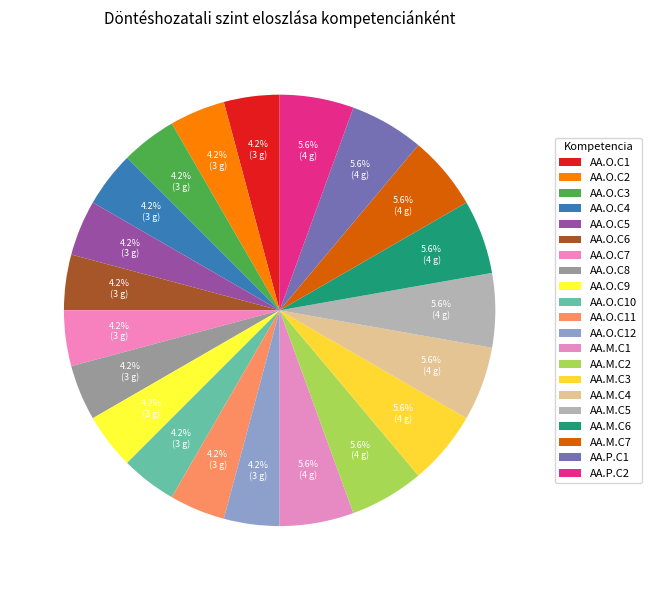

What is the smallest slice in the pie chart?

AA.O.C1